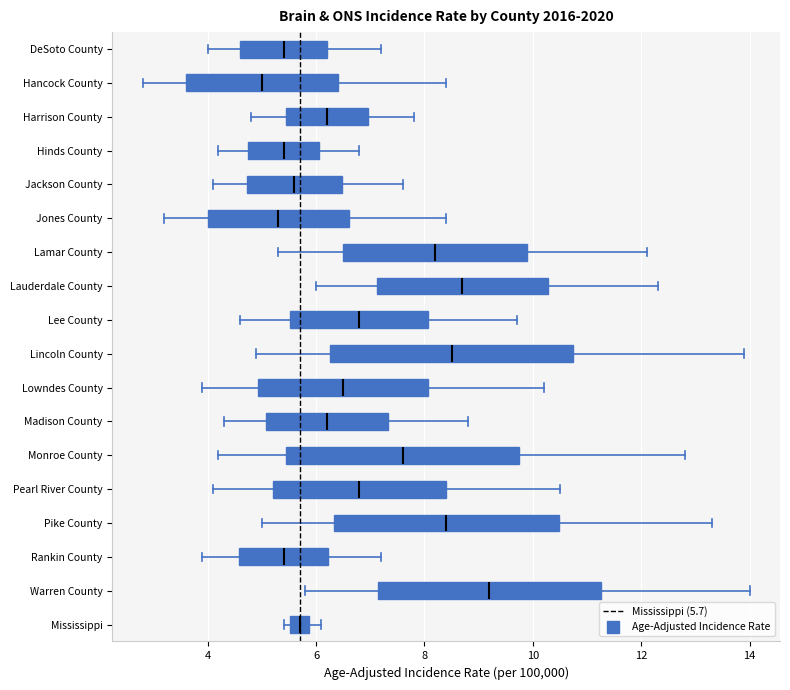

Which box has the furthest to the right median line?

Warren County